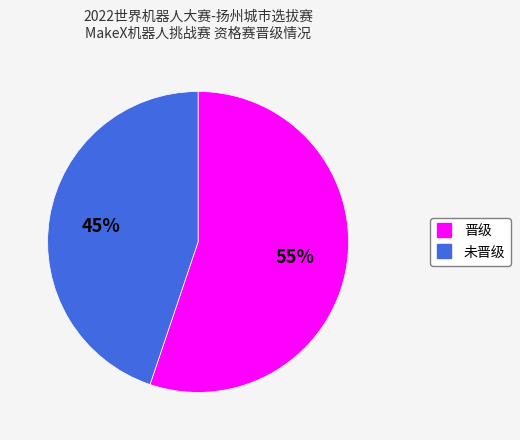

Combined, do 未晋级 and 晋级 account for over 50%?

Yes